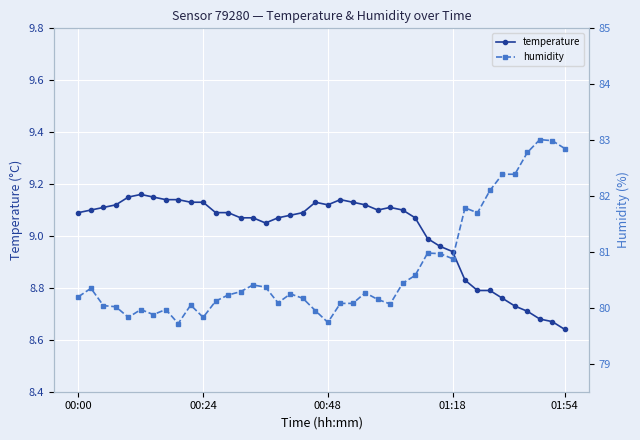

How many lines are shown in the chart?

2